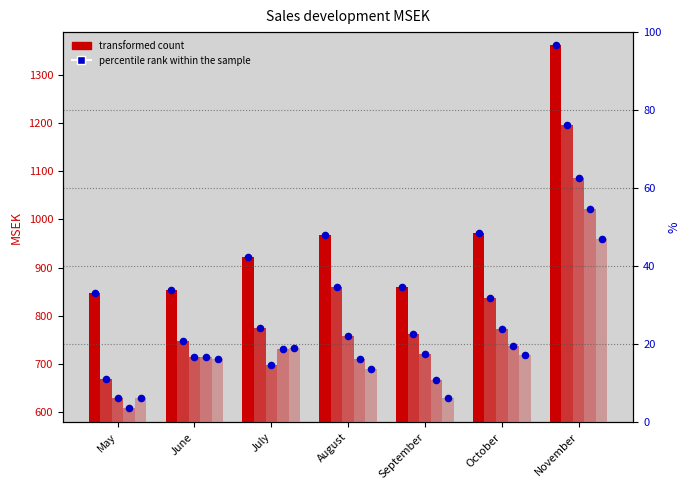

What is the total value across all series at September?

3673.7